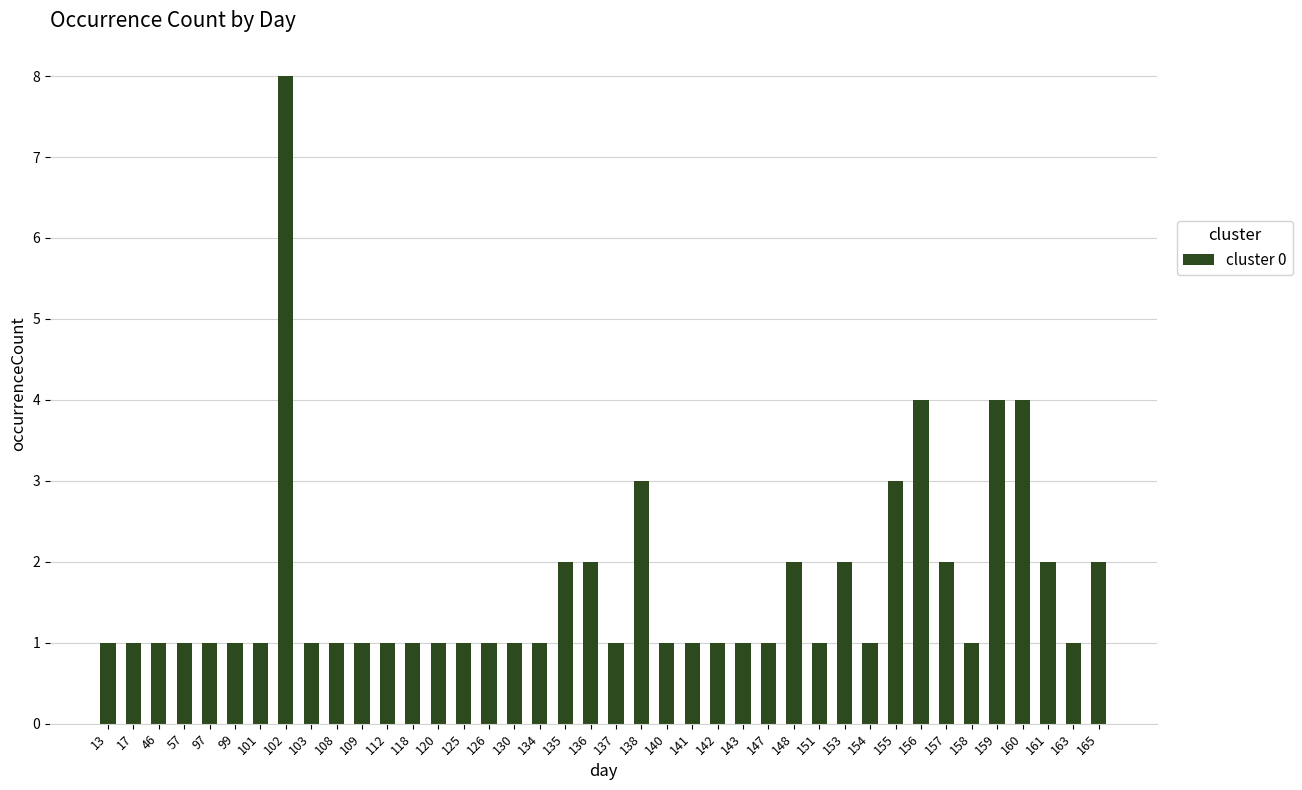

What is the value of the 40th bar from the left?

2